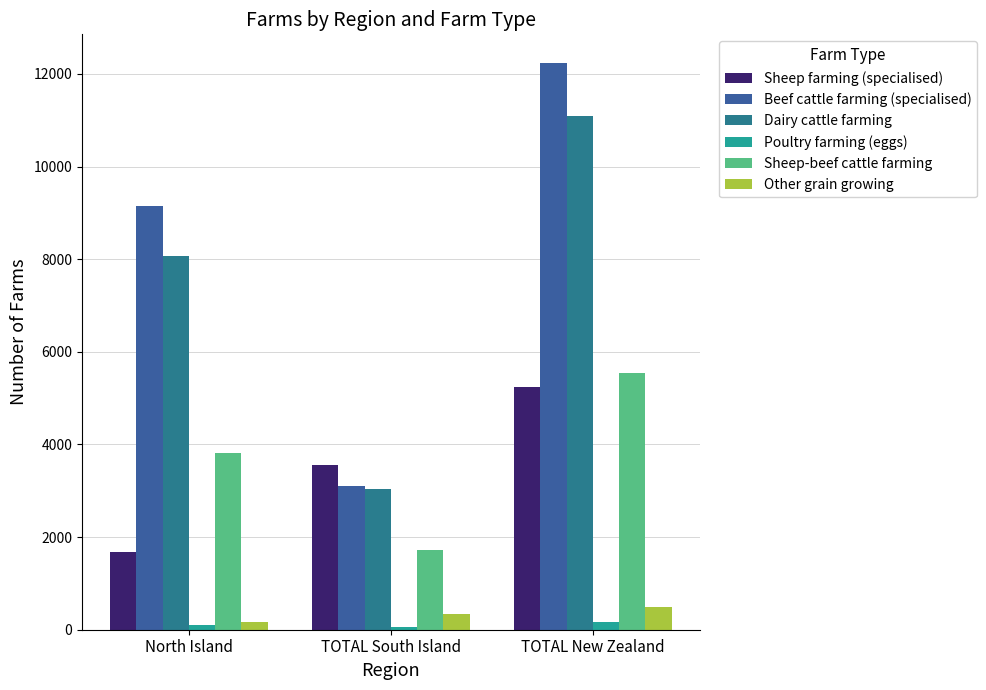

What is the difference between the highest and lowest values at North Island?

9039